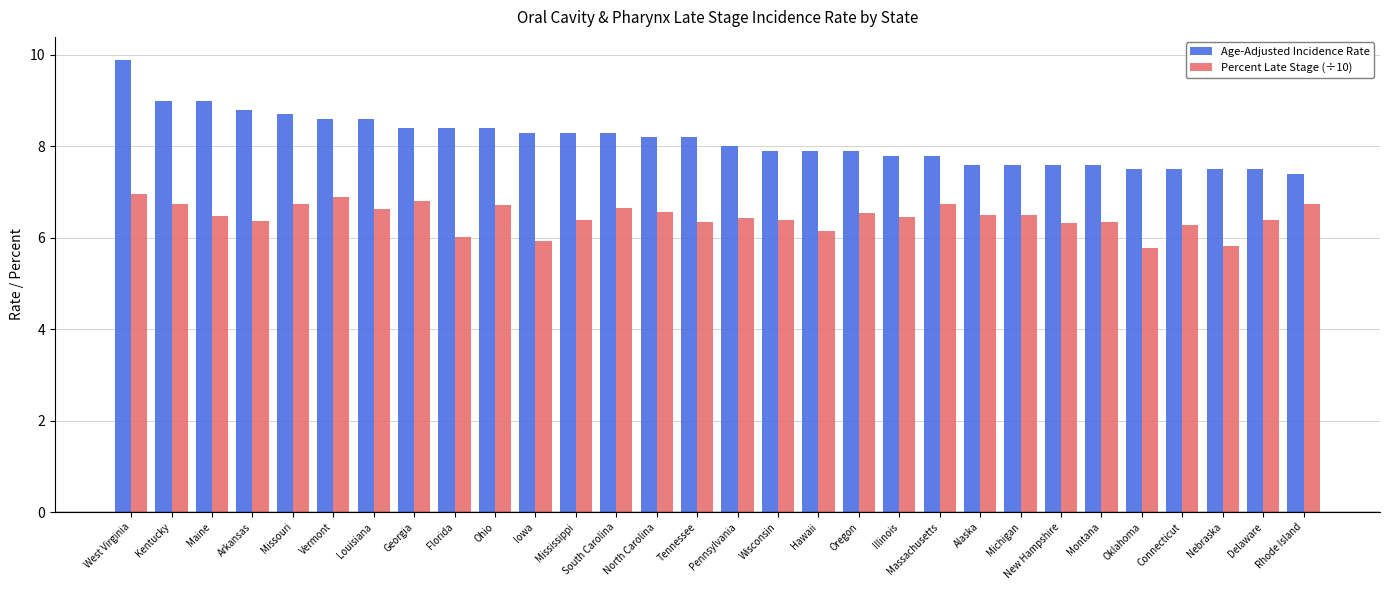

What are all the series names shown in the legend?

Age-Adjusted Incidence Rate, Percent Late Stage (÷10)